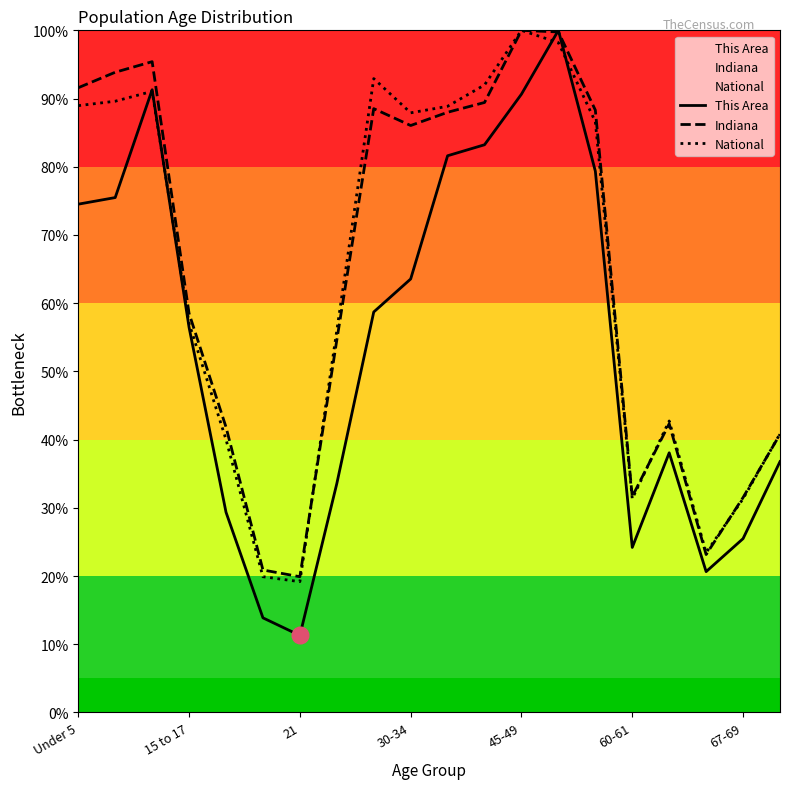

Count the number of data series in this chart.

3